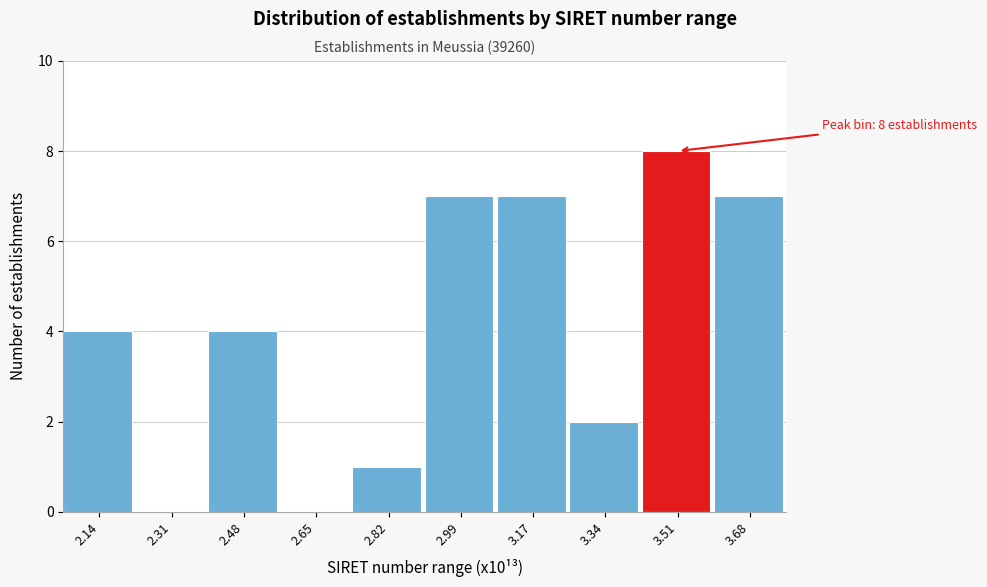

Reading left to right, extract all data points from this chart.

2.14=4	2.31=0	2.48=4	2.65=0	2.82=1	2.99=7	3.17=7	3.34=2	3.51=8	3.68=7